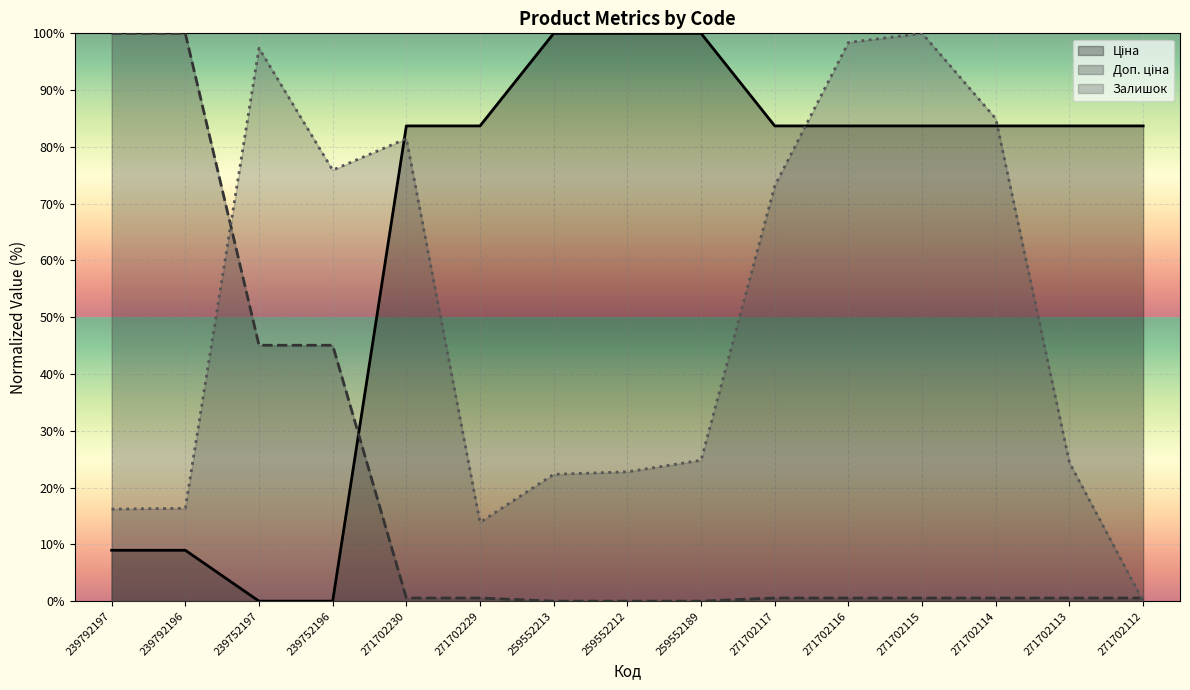

How many lines are shown in the chart?

3